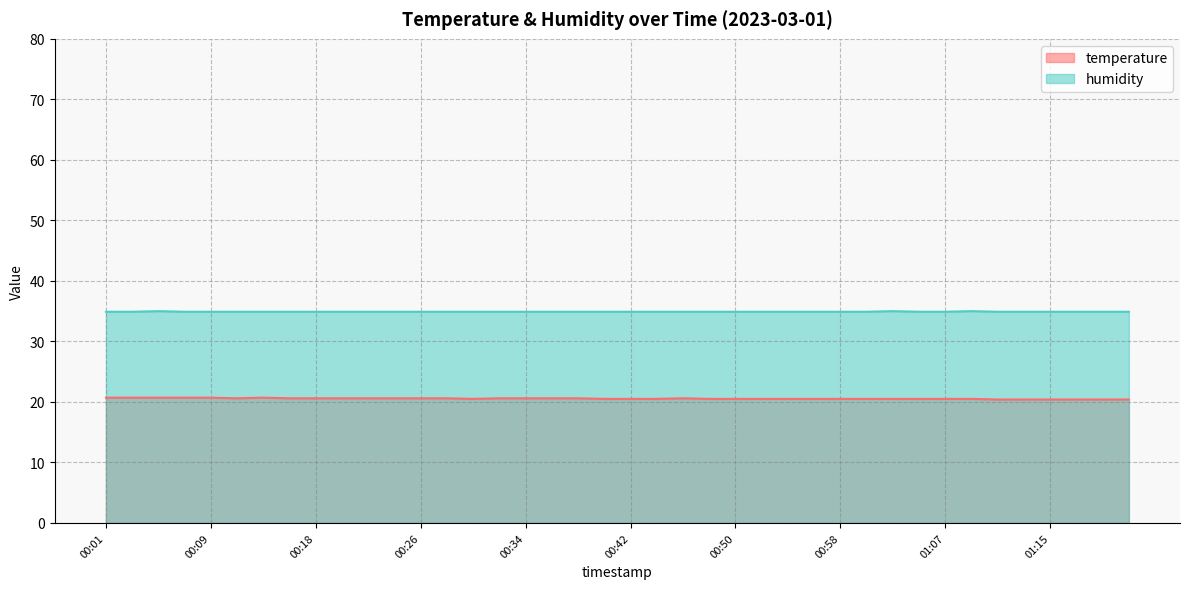

Which series has the widest spread of values?

temperature